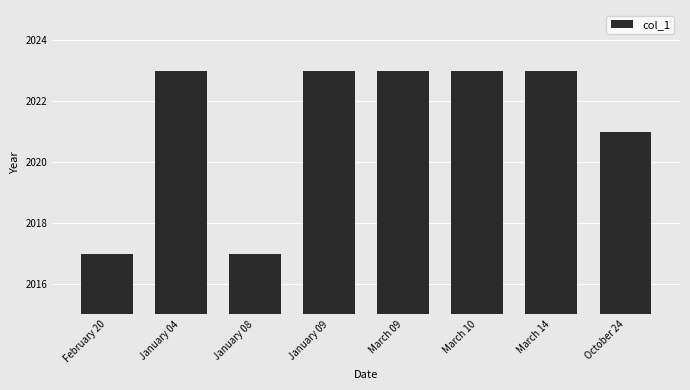

Reading left to right, extract all data points from this chart.

February 20=2017	January 04=2023	January 08=2017	January 09=2023	March 09=2023	March 10=2023	March 14=2023	October 24=2021